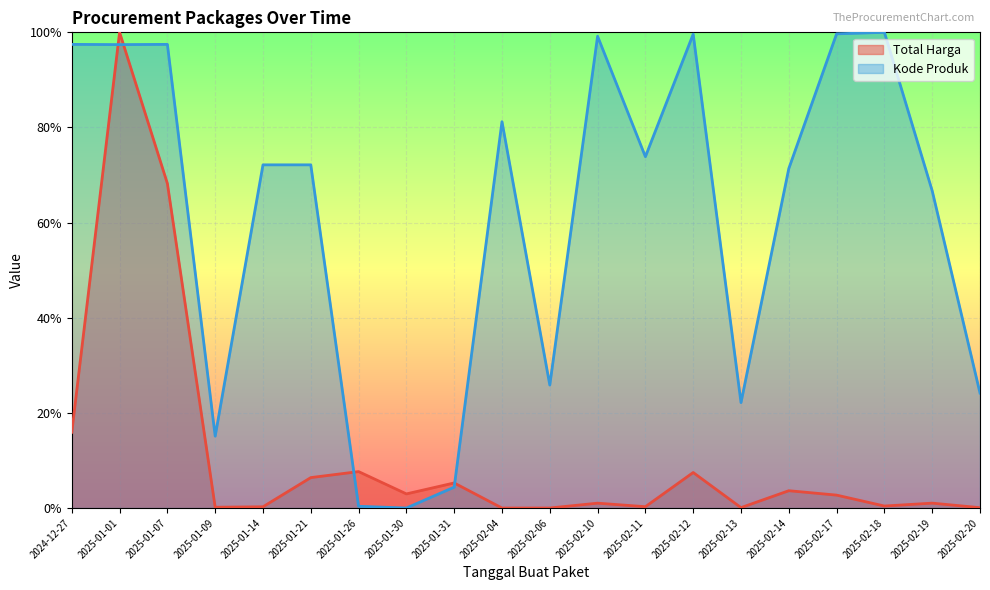

True or false: Total Harga and Kode Produk cross at least once.

True